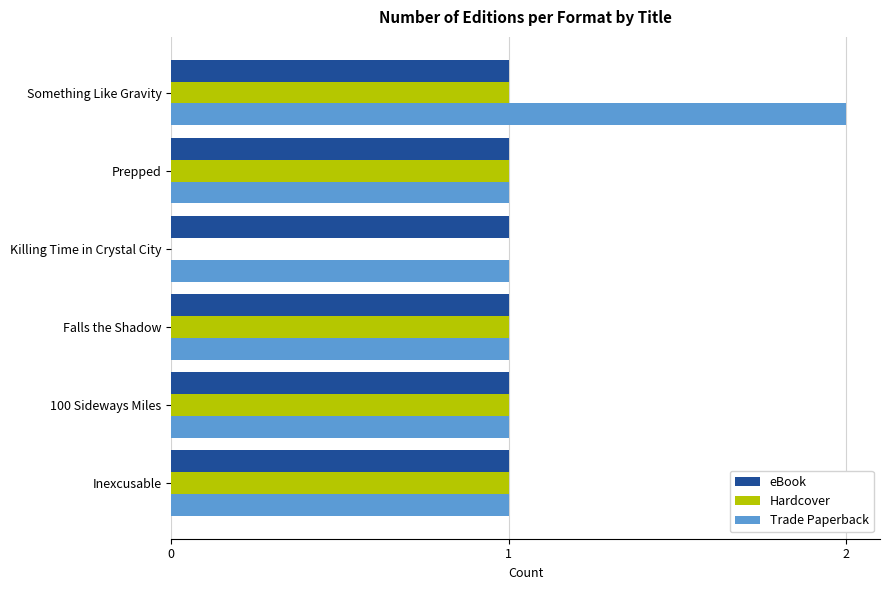

Count the number of categories in the chart.

6